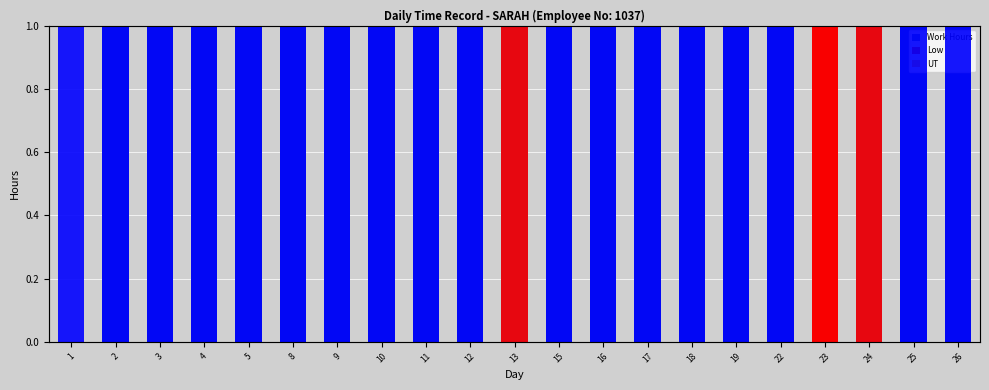

Reading left to right, what are all the values shown in this chart?

Work Hours: 0.0	9.7	9.1	8.8	9.0	9.3	9.0	9.2	9.2	9.2	4.1	9.1	9.1	8.9	9.1	9.0	9.1	0.0	8.3	9.3	9.1
Low: 0.0	0.0	0.0	0.0	0.0	0.0	0.0	0.0	0.0	0.0	4.9	0.0	0.0	0.0	0.0	0.0	0.0	9.0	0.0	0.0	0.0
UT: 0.0	0.0	0.0	0.3	0.1	0.0	0.0	0.0	0.0	0.0	0.0	0.0	0.0	0.1	0.0	0.2	0.0	0.0	0.7	0.0	0.0